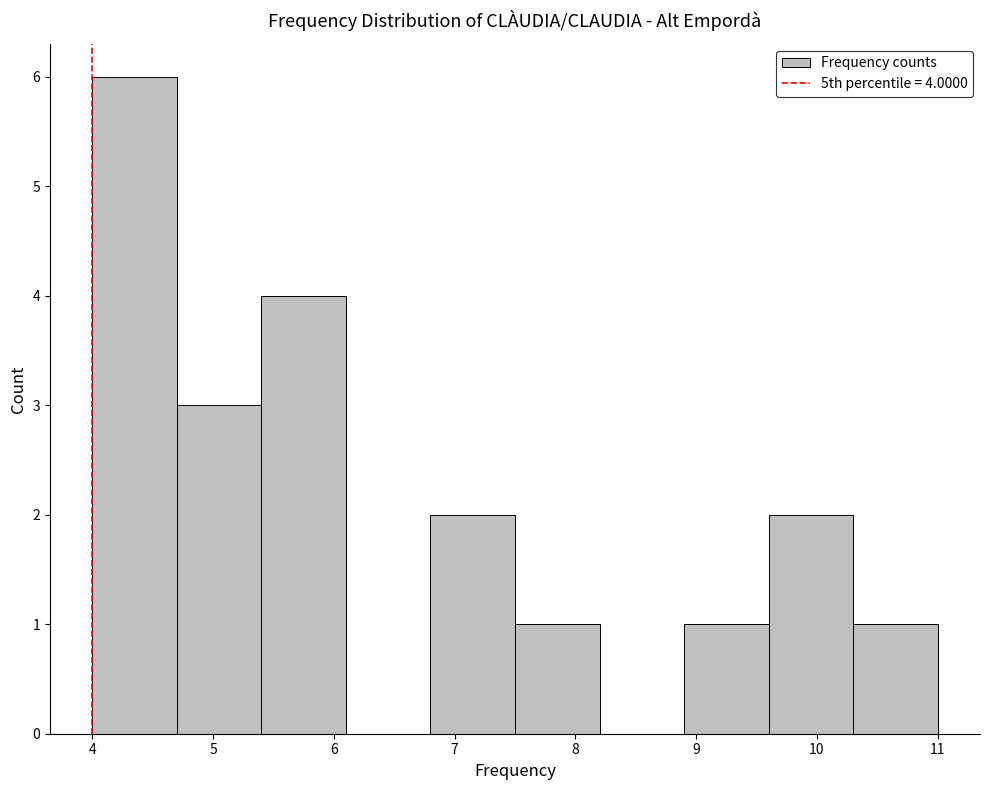

Over which range of the x-axis is the bar tallest?

4.0 to 4.7